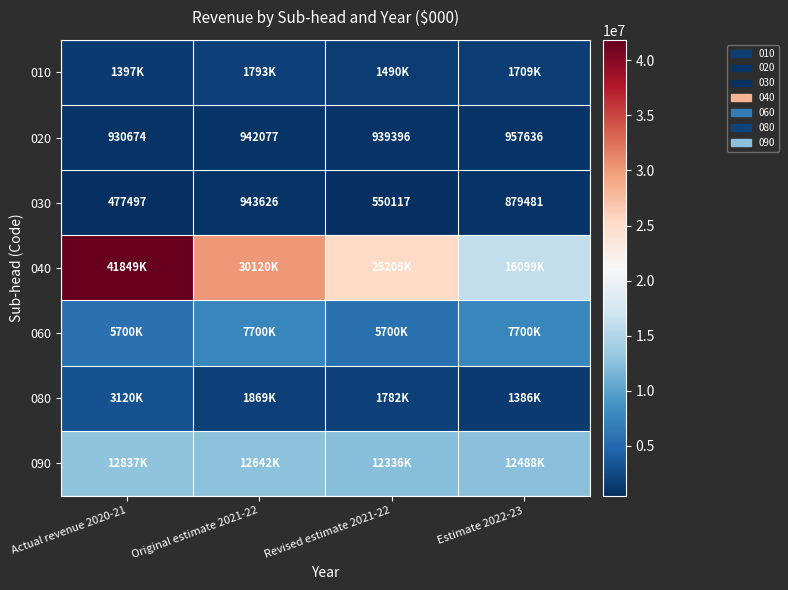

List the labels in order of 030 value, largest first.

Original estimate 2021-22, Estimate 2022-23, Revised estimate 2021-22, Actual revenue 2020-21